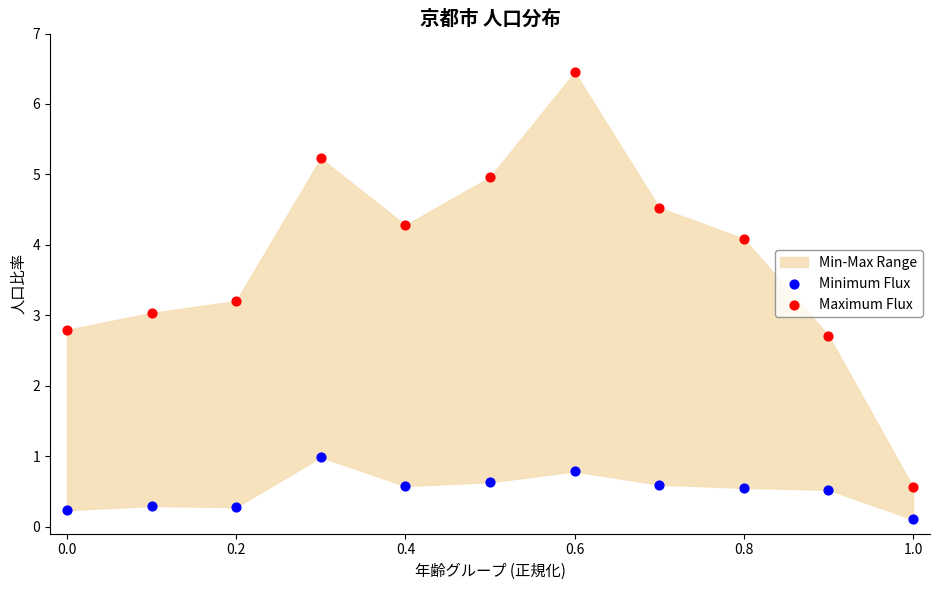

Which series has the widest spread of Y values?

Maximum Flux